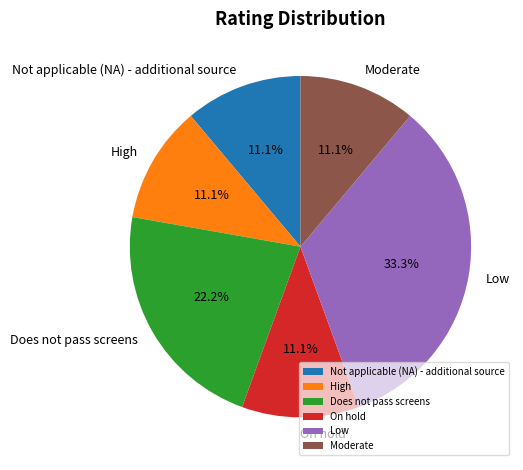

Count the number of slices in the pie.

6